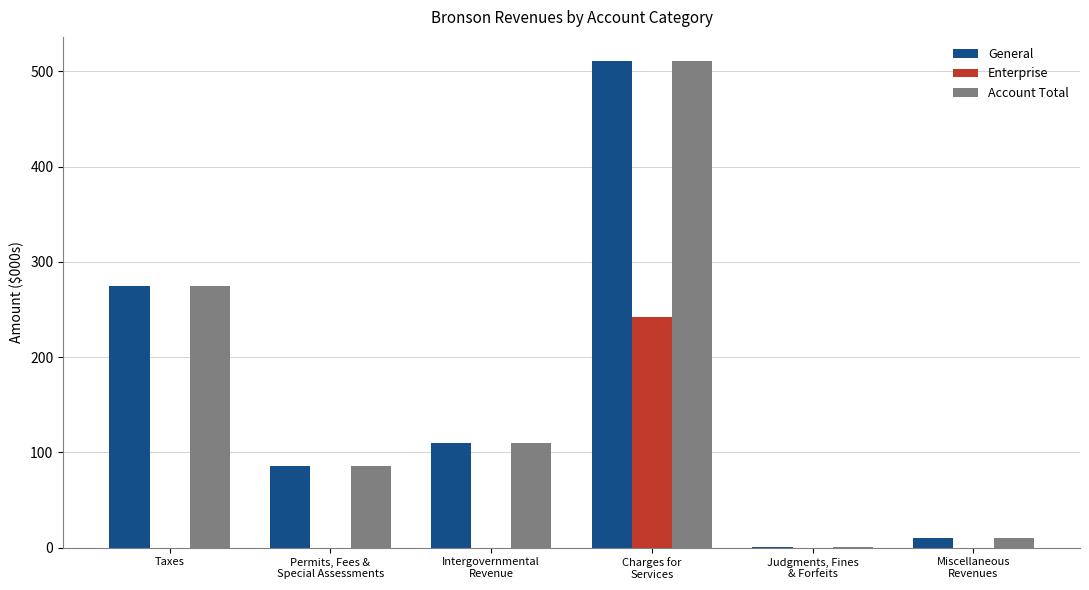

The value of Account Total at Taxes is 274.9. True or false?

True